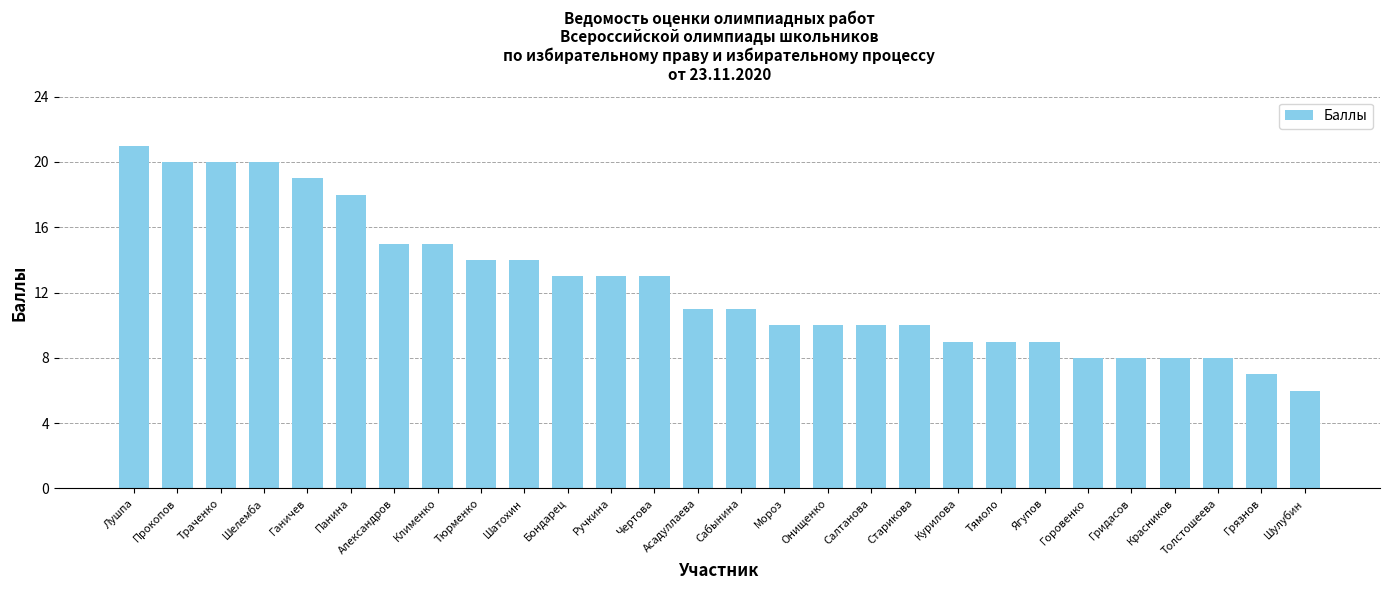

What is the minimum value shown in the chart?

6